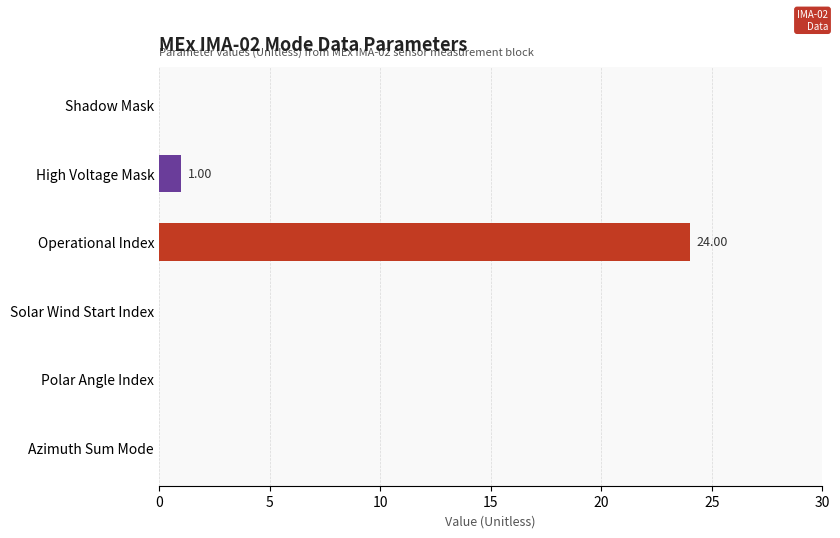

Which has a higher value, Shadow Mask or Operational Index?

Operational Index